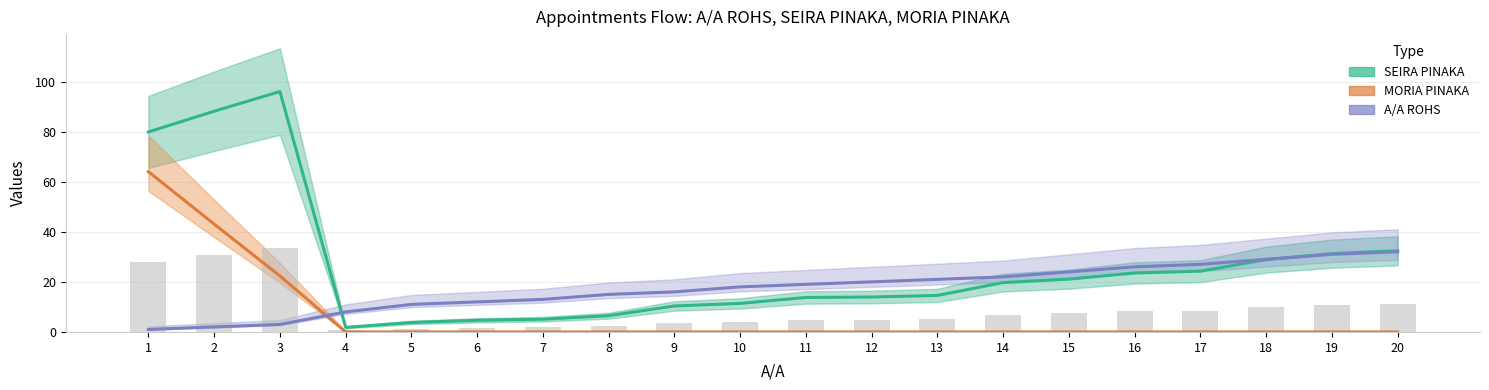

True or false: SEIRA PINAKA has a value of 5.9 at 5.

False